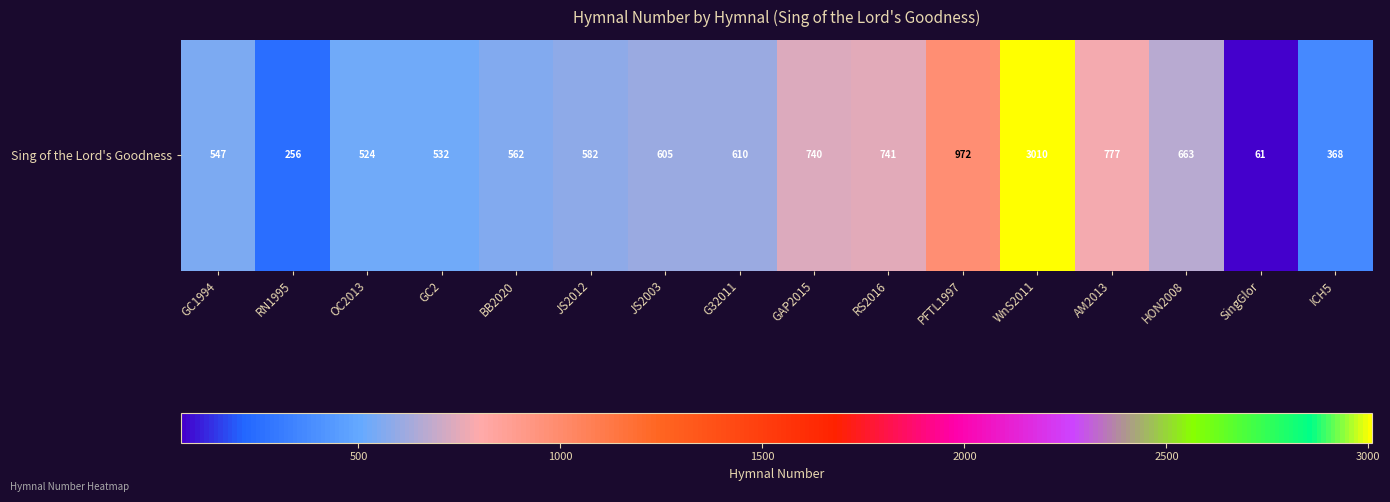

Count the number of data series in this chart.

1